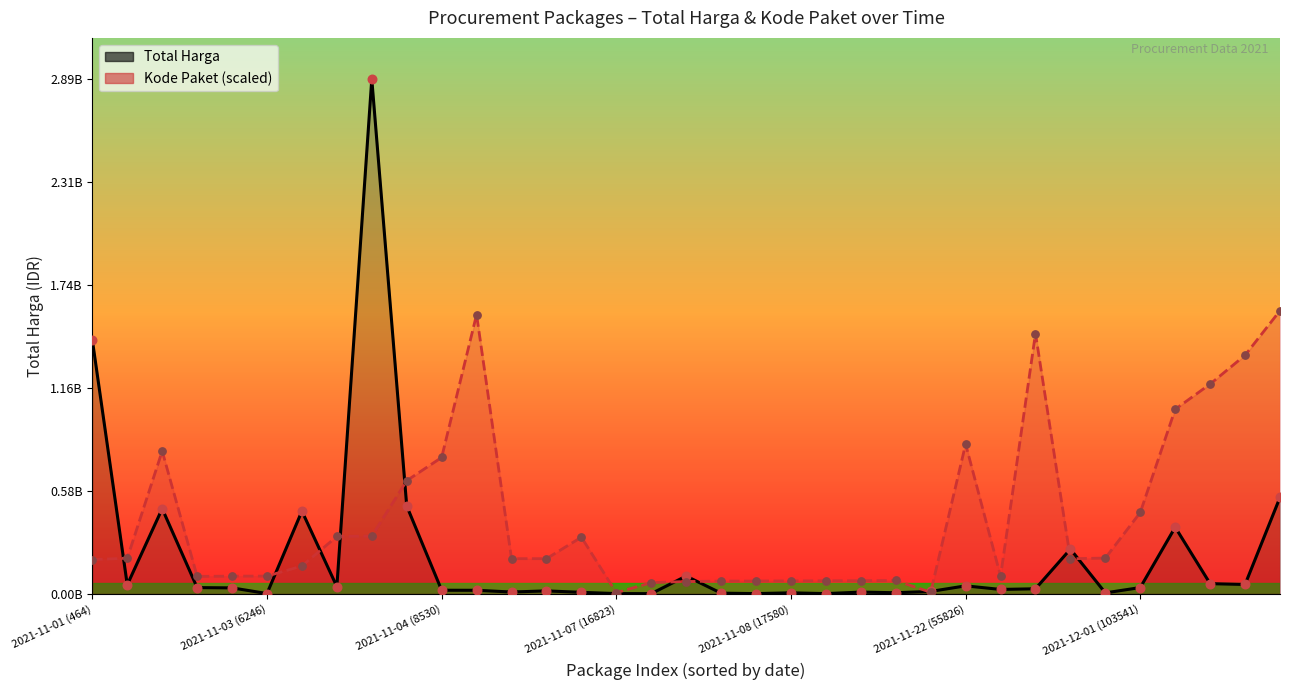

Is the value of Total Harga at 19 greater than the value of Kode Paket (scaled) at 26?

No